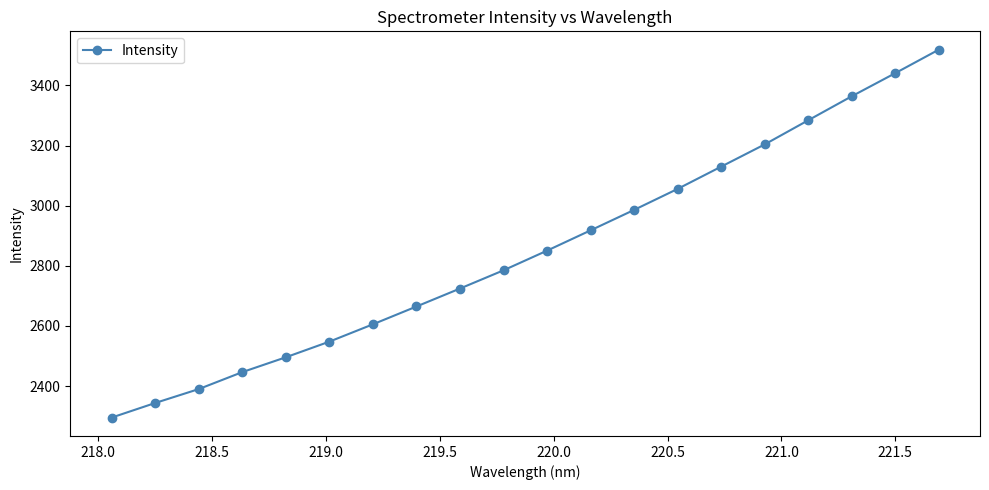

What is the value of the 15th point from the left?

3129.7